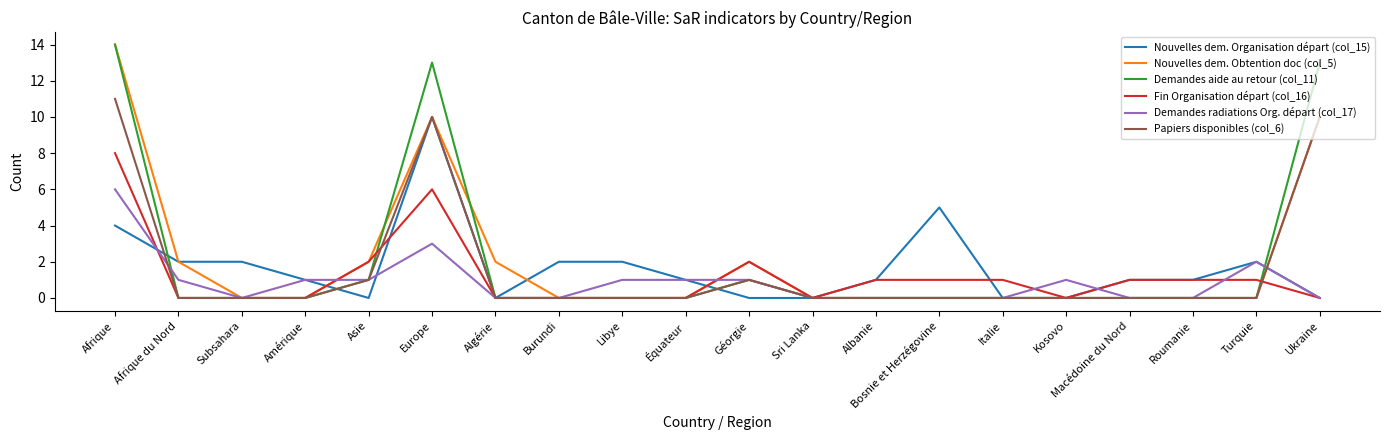

What is the total value across all series at Géorgie?

7